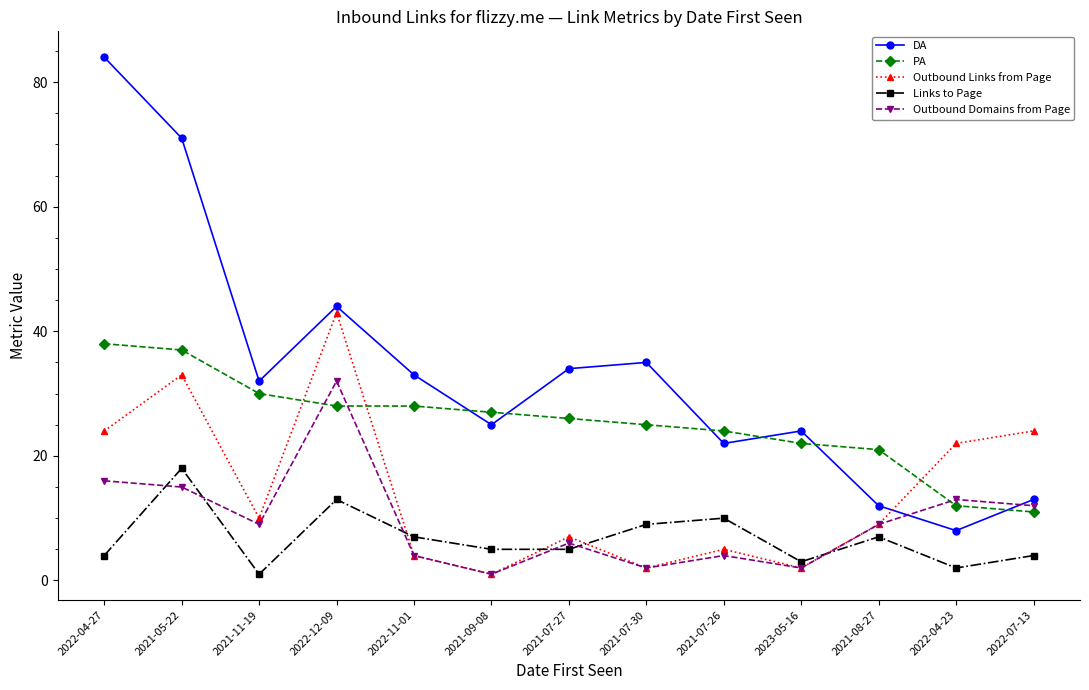

True or false: Links to Page and DA intersect in this chart.

False